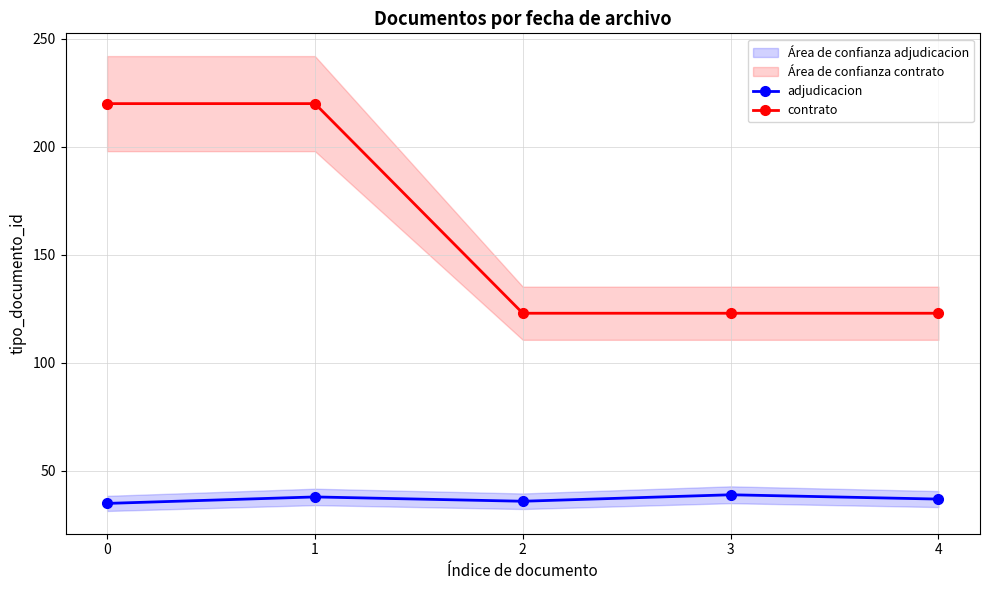

Which series has the largest range (max minus min)?

contrato